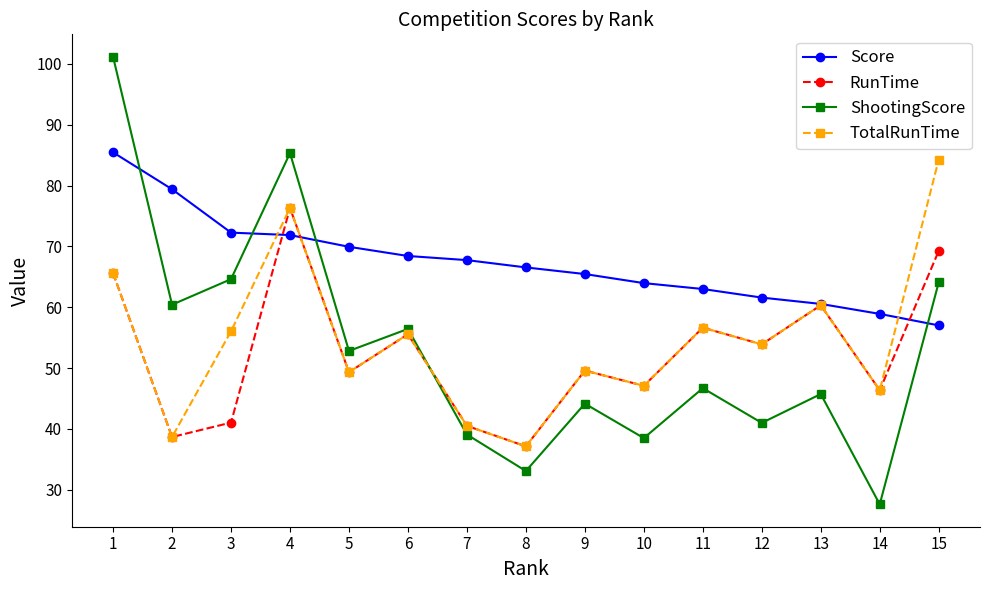

What is the value of the Score point at the 1st from the left?

85.5